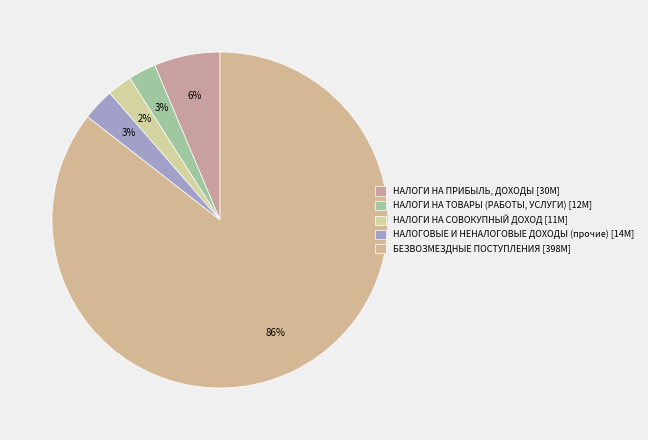

Count the number of slices in the pie.

5